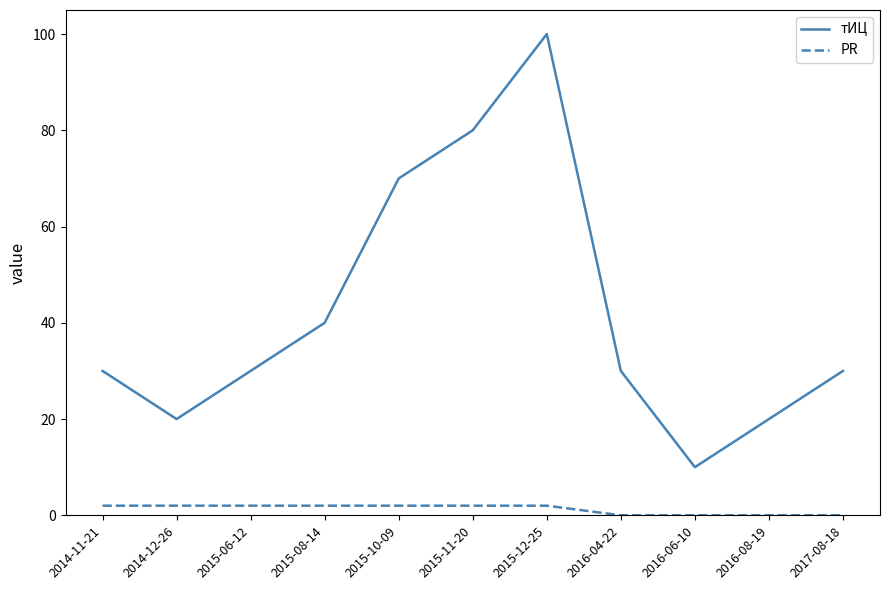

At 2015-06-12, list the series in order from smallest to largest.

PR, тИЦ